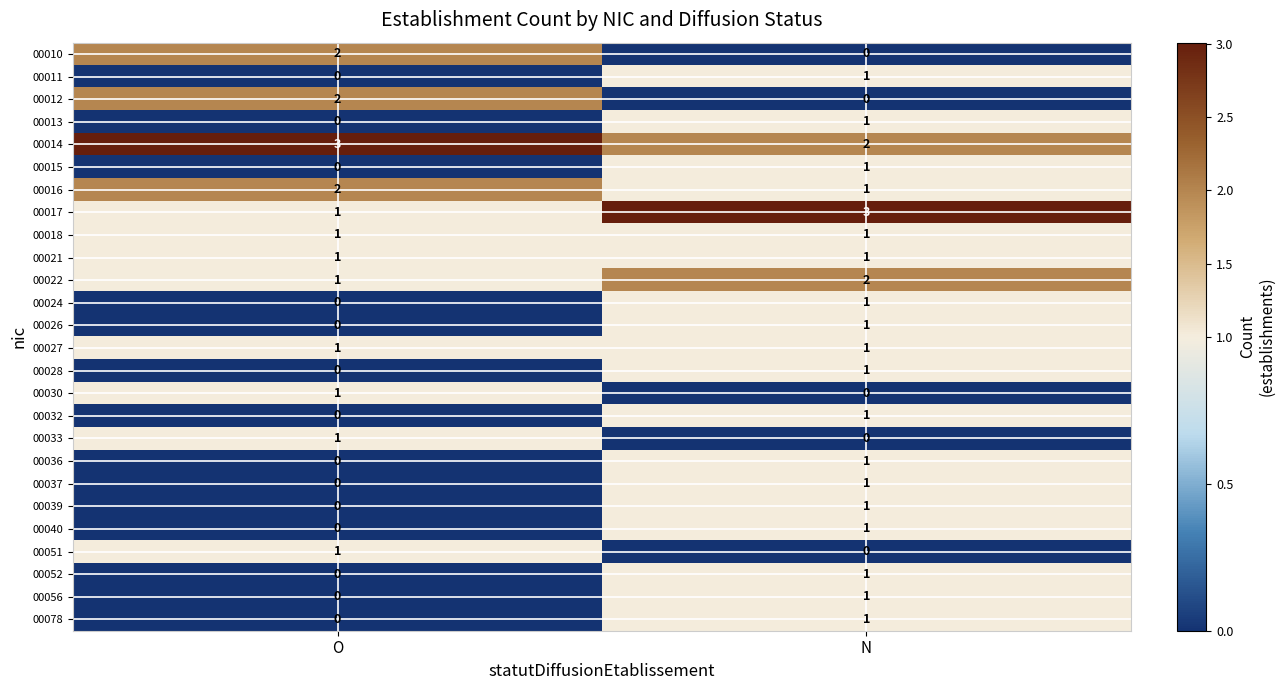

The 00033 series shows 0 at N. True or false?

True